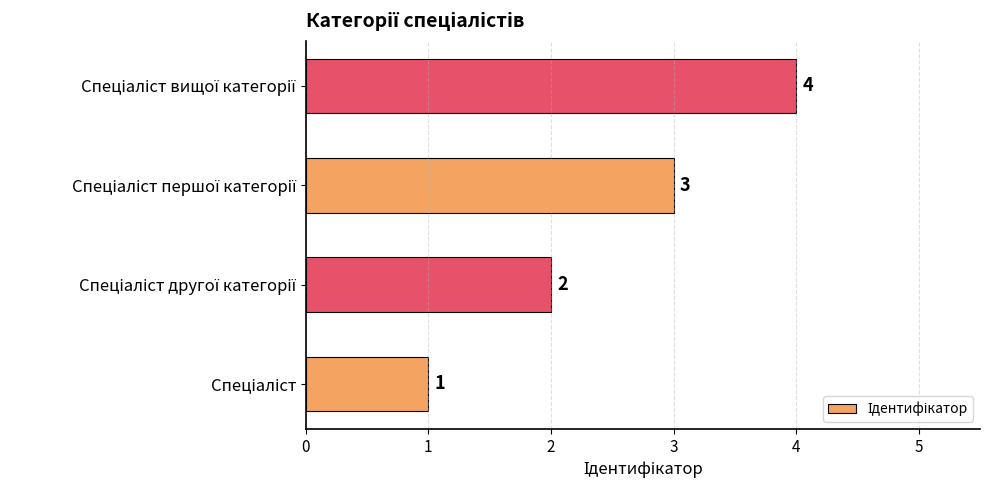

How many bars are there in total?

4